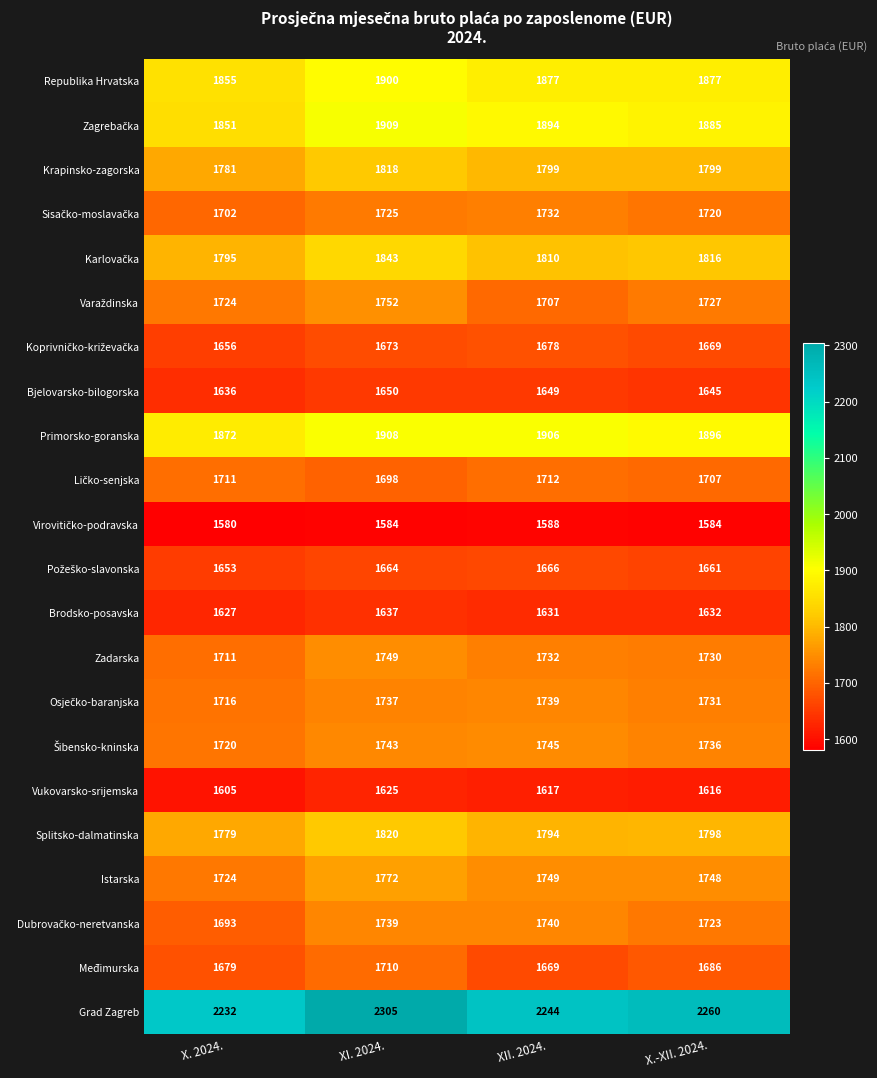

Count the Grad Zagreb values in the range 2244 to 2305.

3